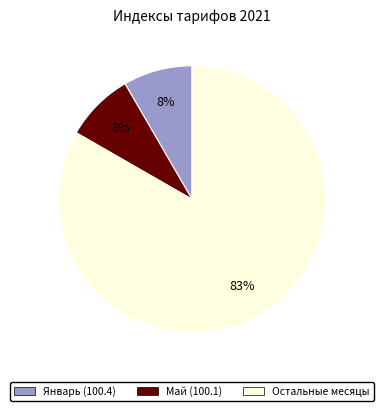

Is there a majority slice in this chart?

Yes